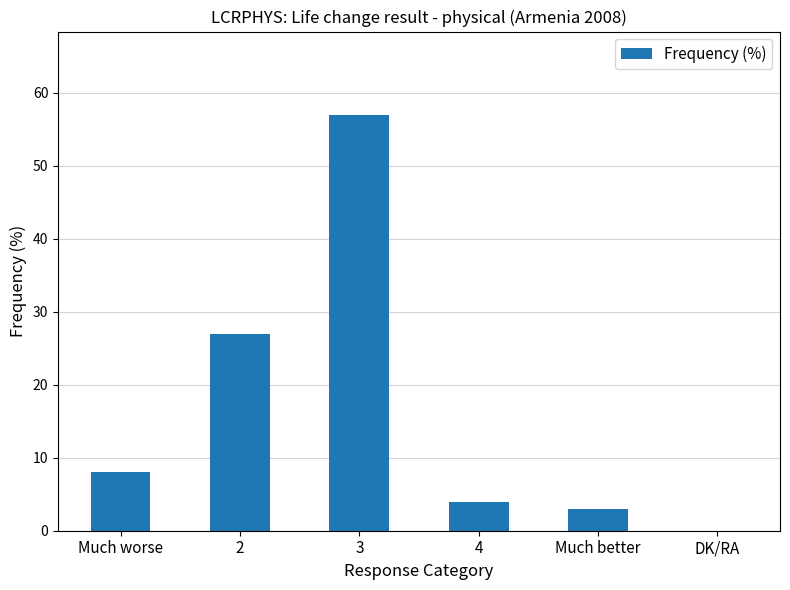

Reading right to left, extract all data points from this chart.

DK/RA=0	Much better=3	4=4	3=57	2=27	Much worse=8